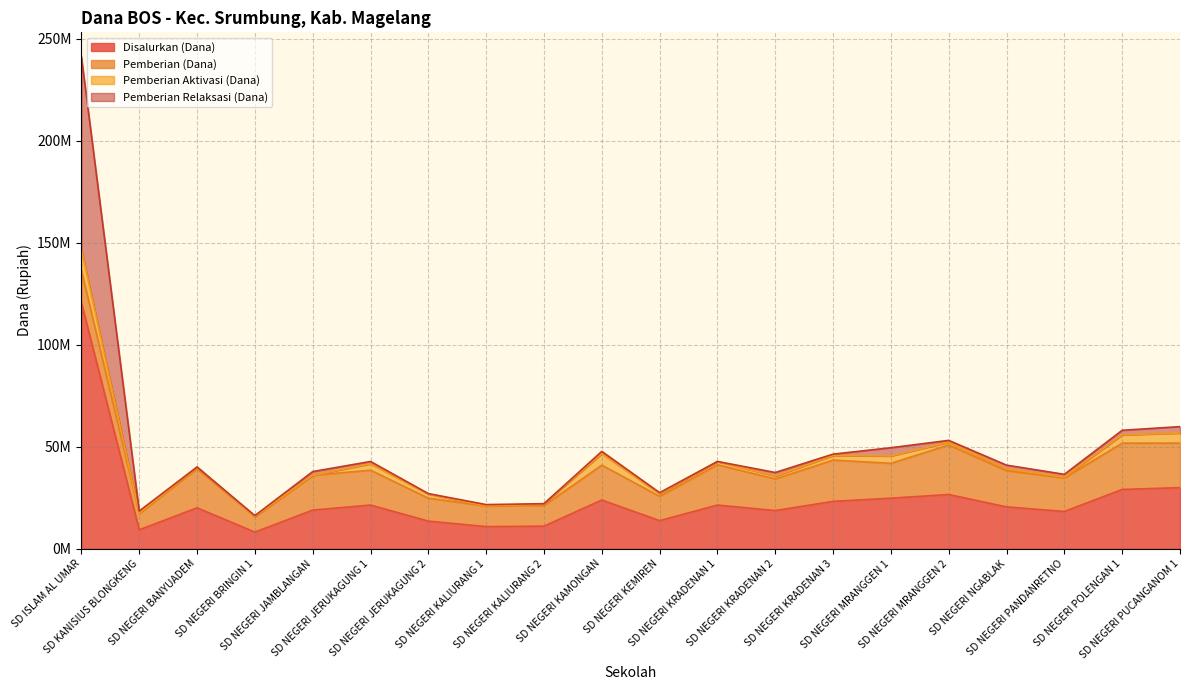

What is the approximate value of Pemberian (Dana) at SD NEGERI PUCANGANOM 1?

21825000